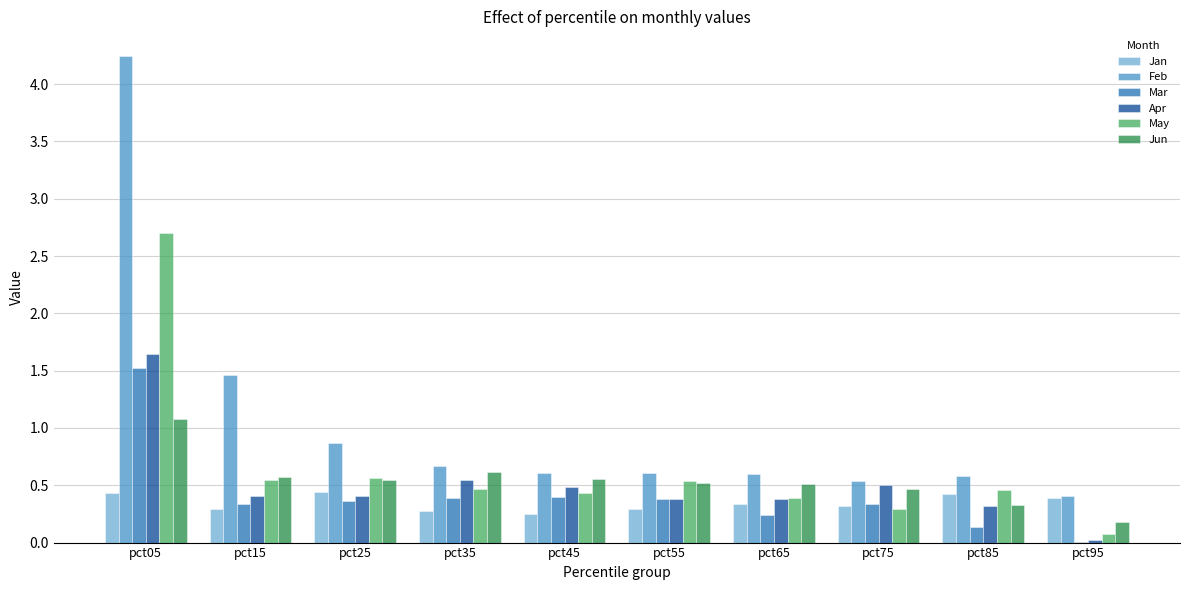

Does the chart contain stacked bars?

No